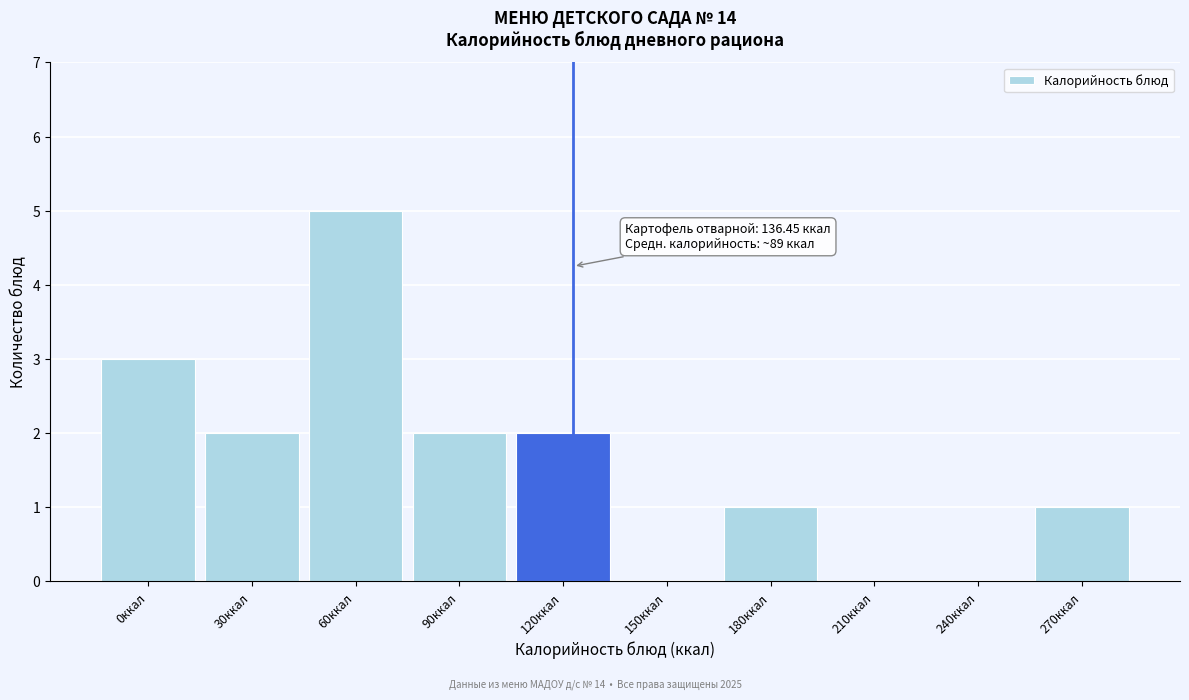

Reading left to right, list all the values displayed in this chart.

0ккал=3	30ккал=2	60ккал=5	90ккал=2	120ккал=2	150ккал=0	180ккал=1	210ккал=0	240ккал=0	270ккал=1